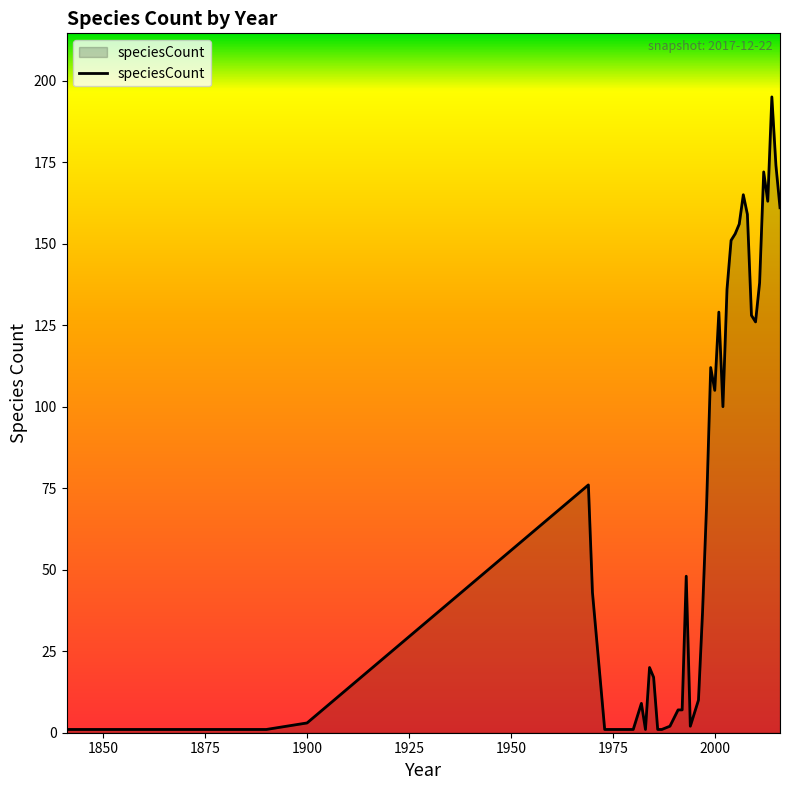

What is the maximum value shown in the chart?

195